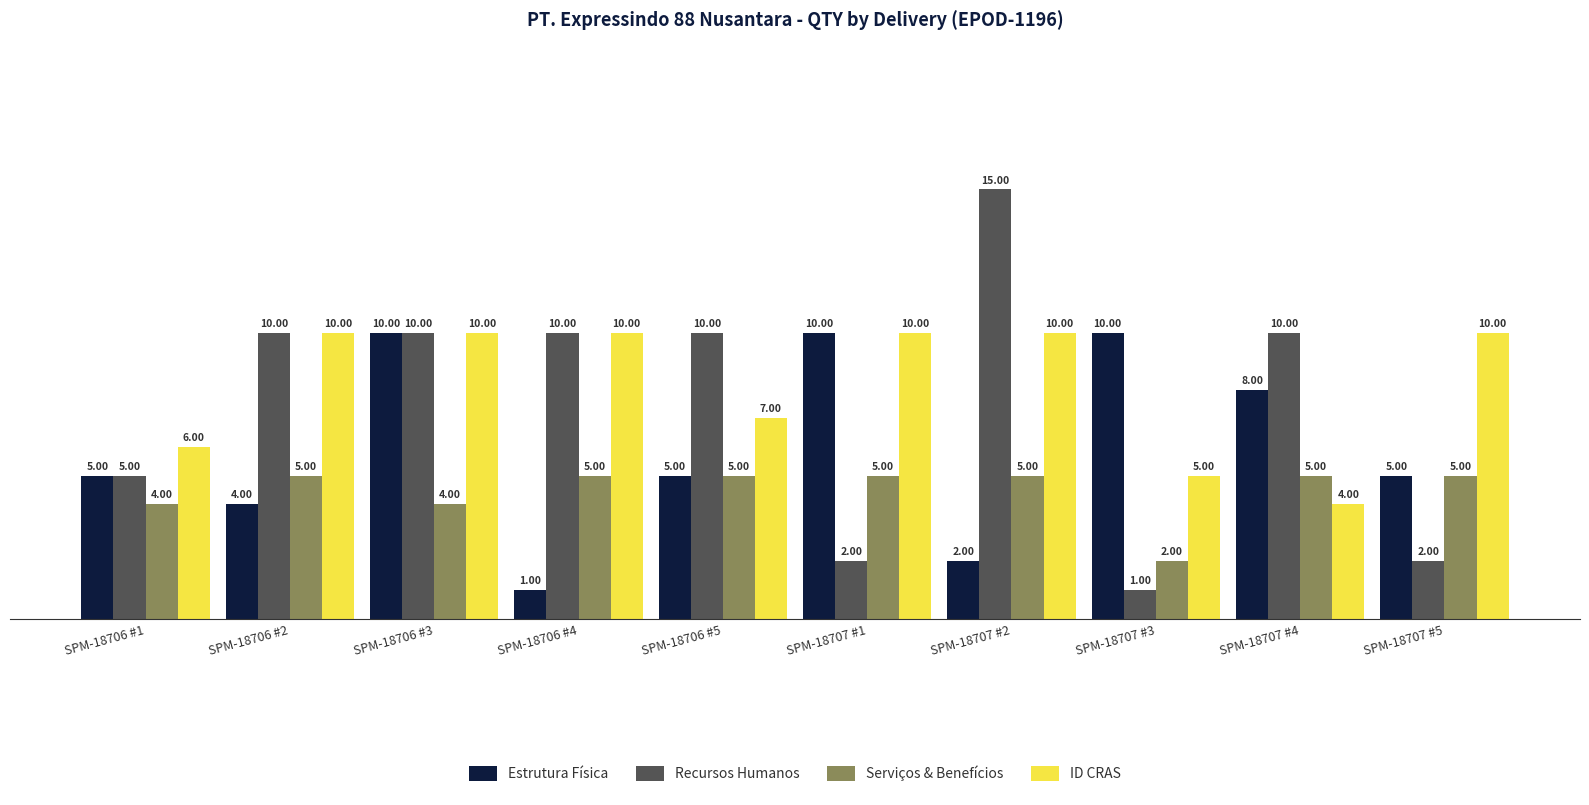

The ID CRAS series shows 10 at SPM-18706 #4. True or false?

True